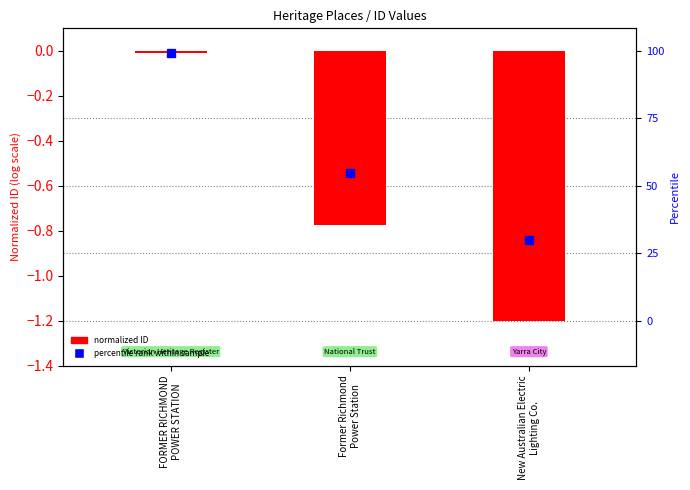

At which label is the value closest to 0?

FORMER RICHMOND
POWER STATION